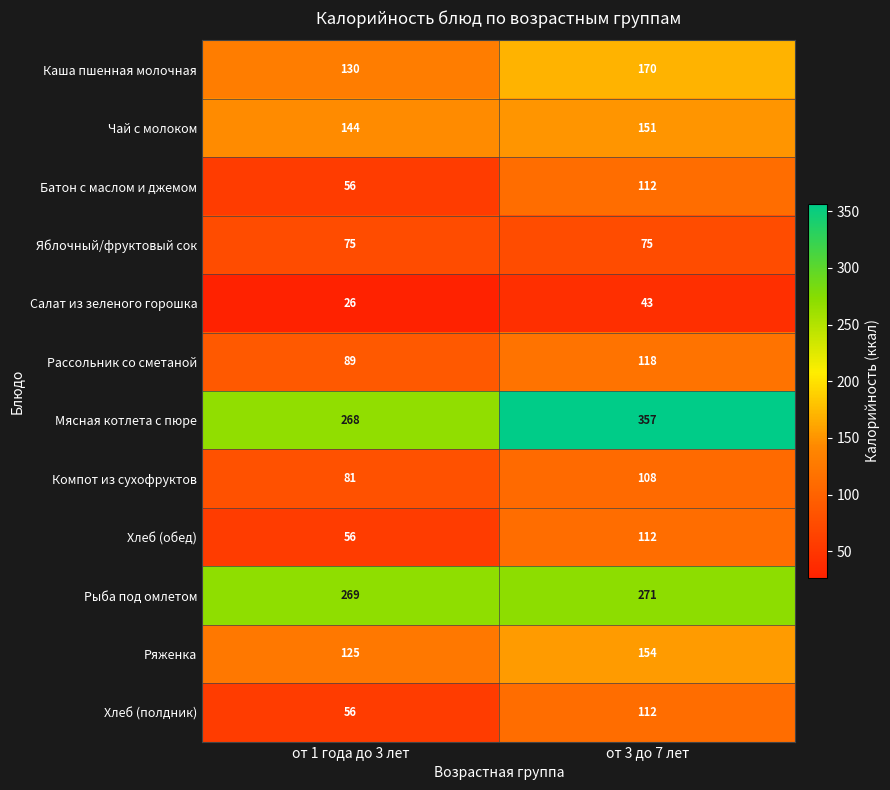

What is the total value across all series at от 1 года до 3 лет?

1375